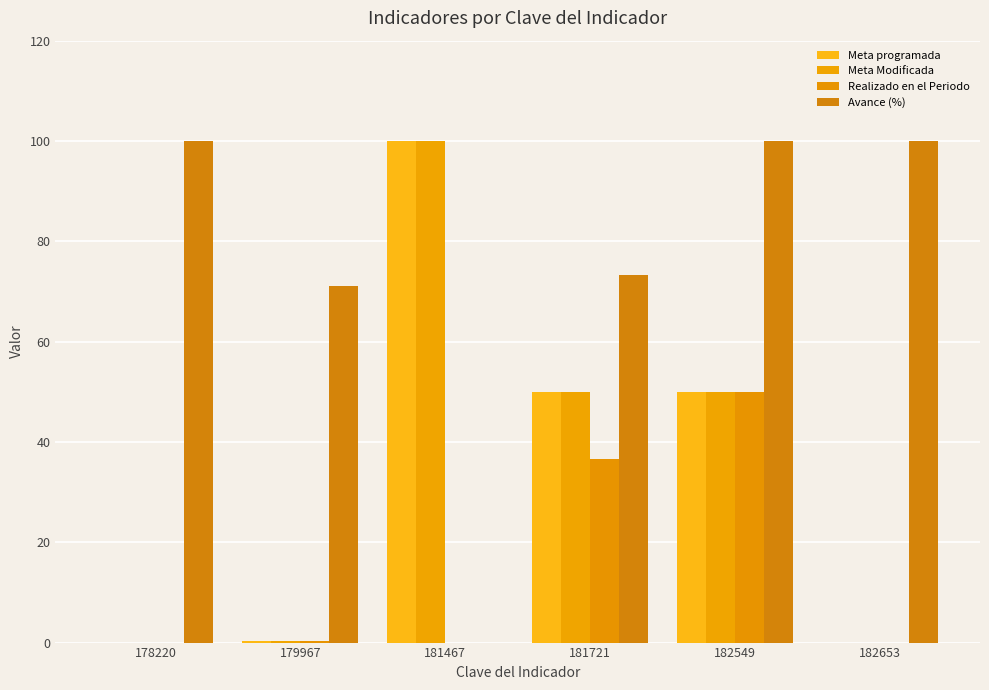

Are the bars grouped side by side (vs. stacked)?

Yes